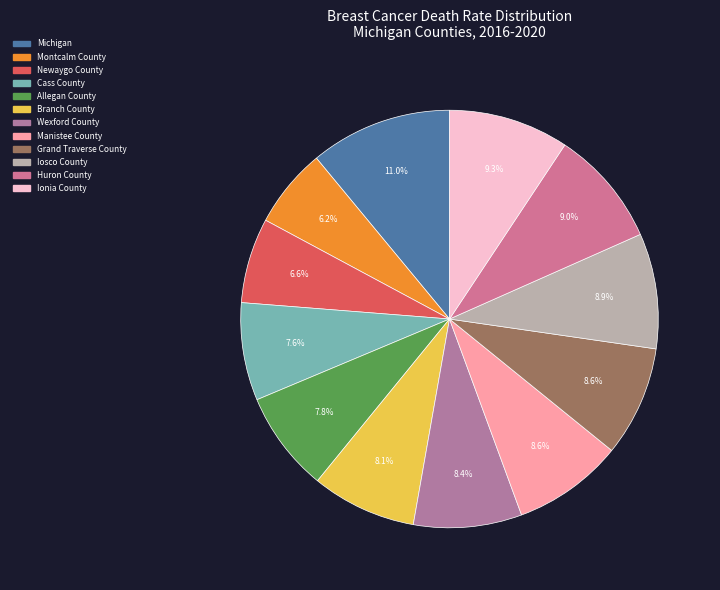

To the nearest percent, what is the difference between the Huron County and Michigan slice percentages?

2%